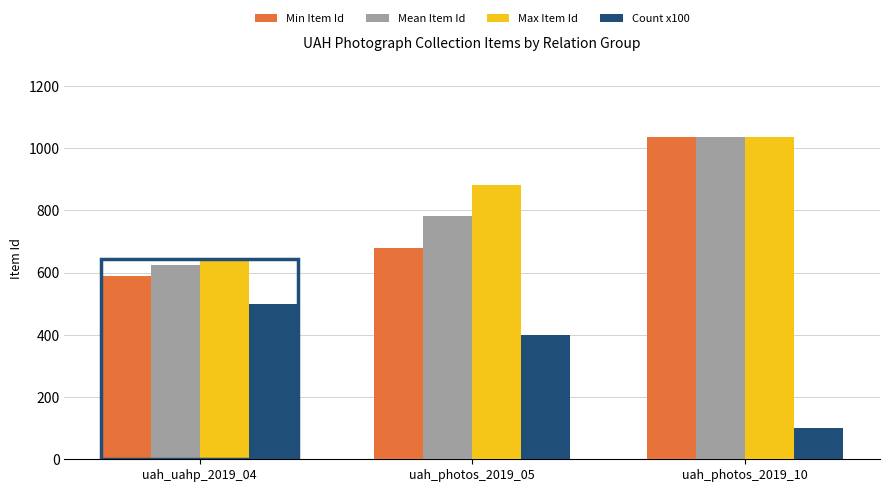

What position from the right is uah_photos_2019_10?

1